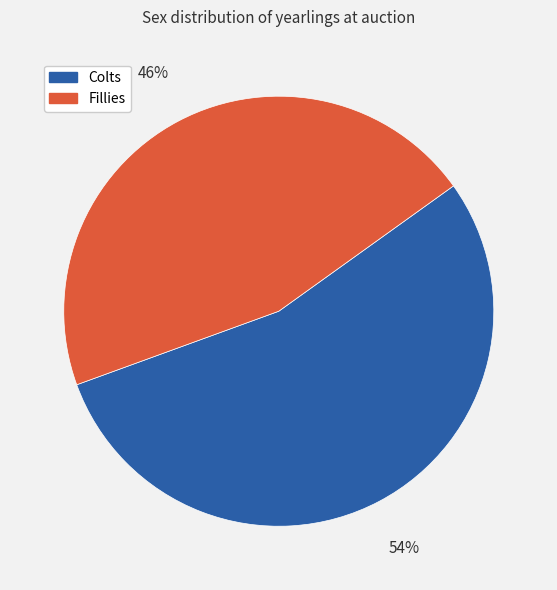

What percentage is the Colts slice, to the nearest percent?

54%